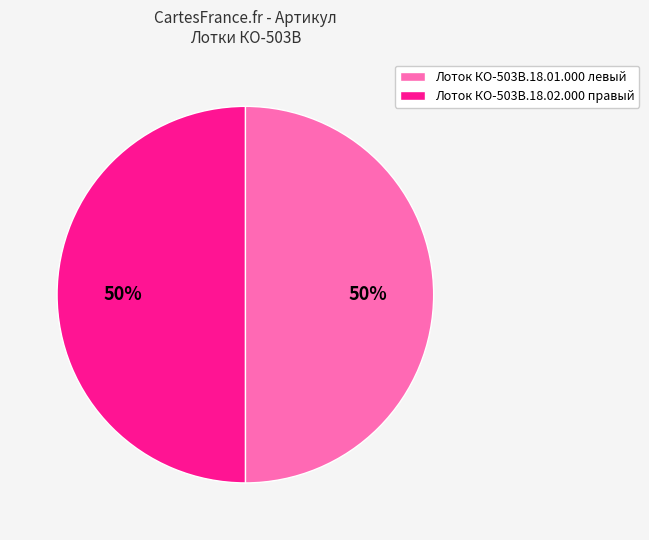

Count the number of slices in the pie.

2